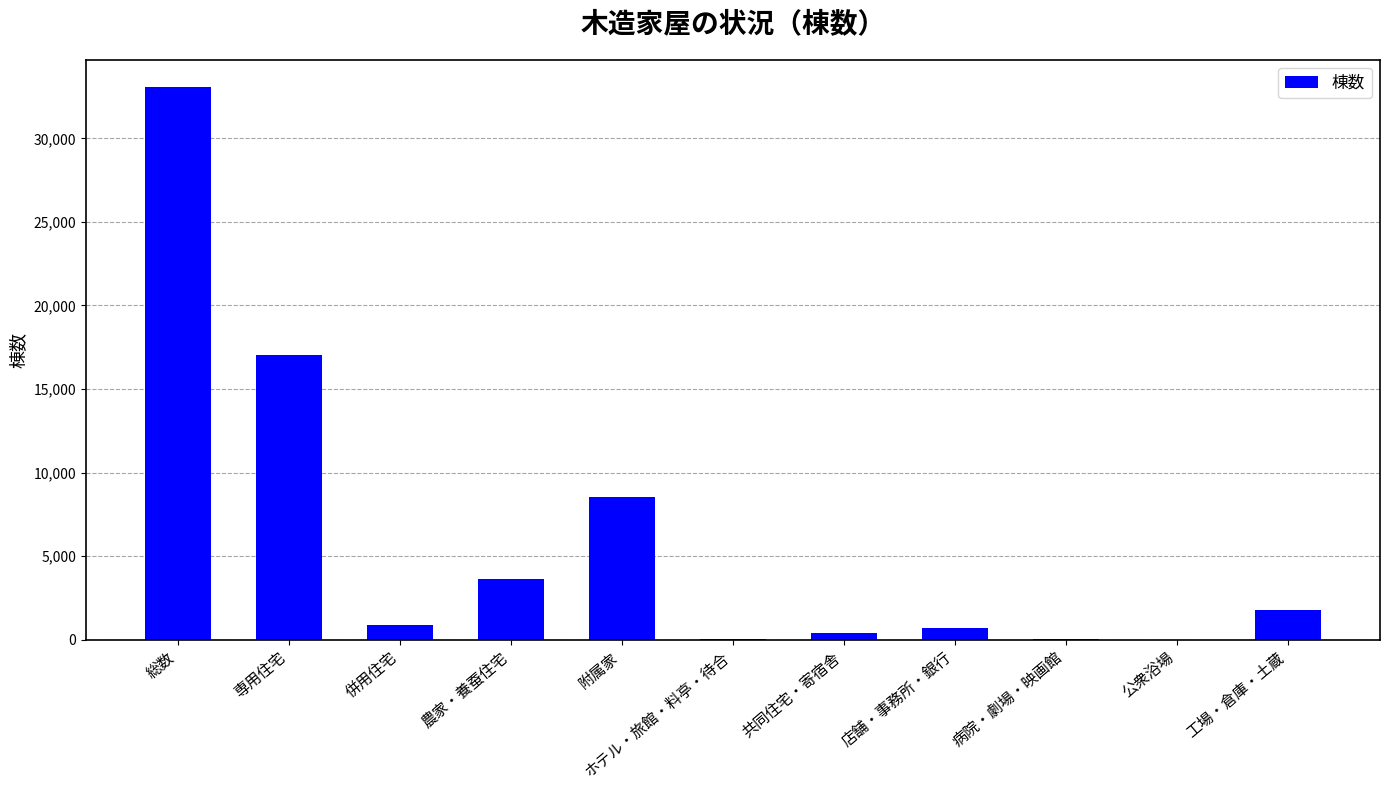

The value at 工場・倉庫・土蔵 is 513. True or false?

False